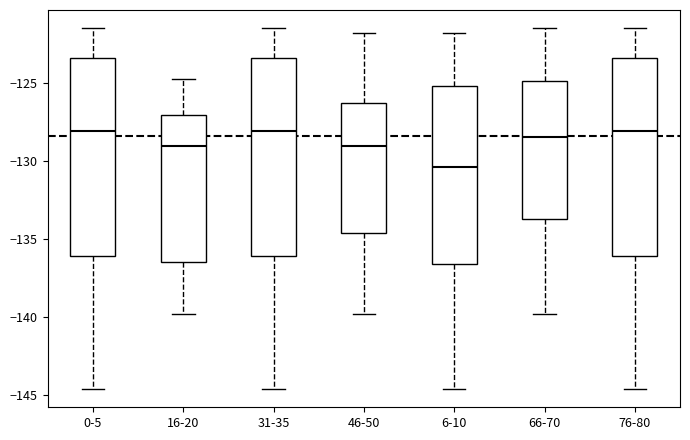

Where is the lower edge of the box for 31-35 on the y-axis? The values are not printed on the chart, so give them approximately, as read against the axis.

-136.0